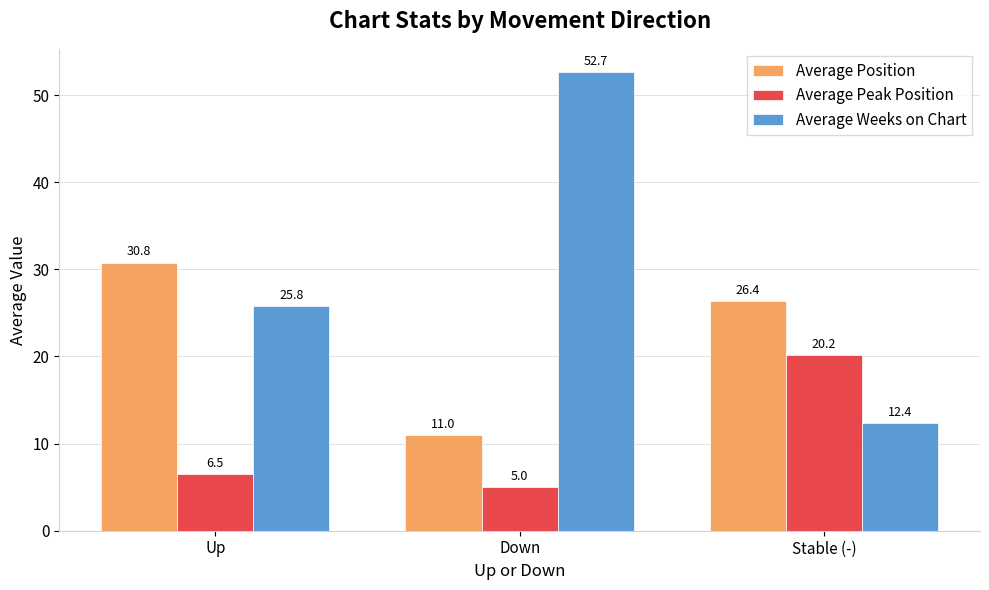

How many values in the Average Peak Position series exceed 6?

2